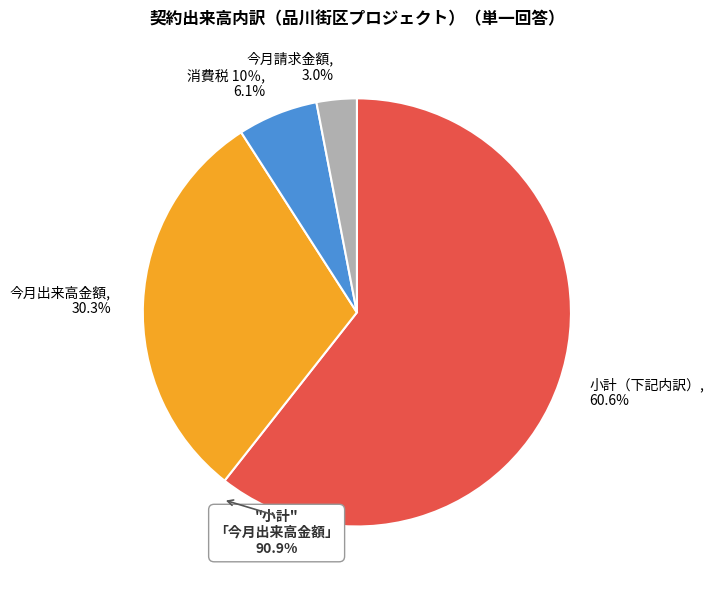

Which category has the biggest portion of the pie?

小計（下記内訳）